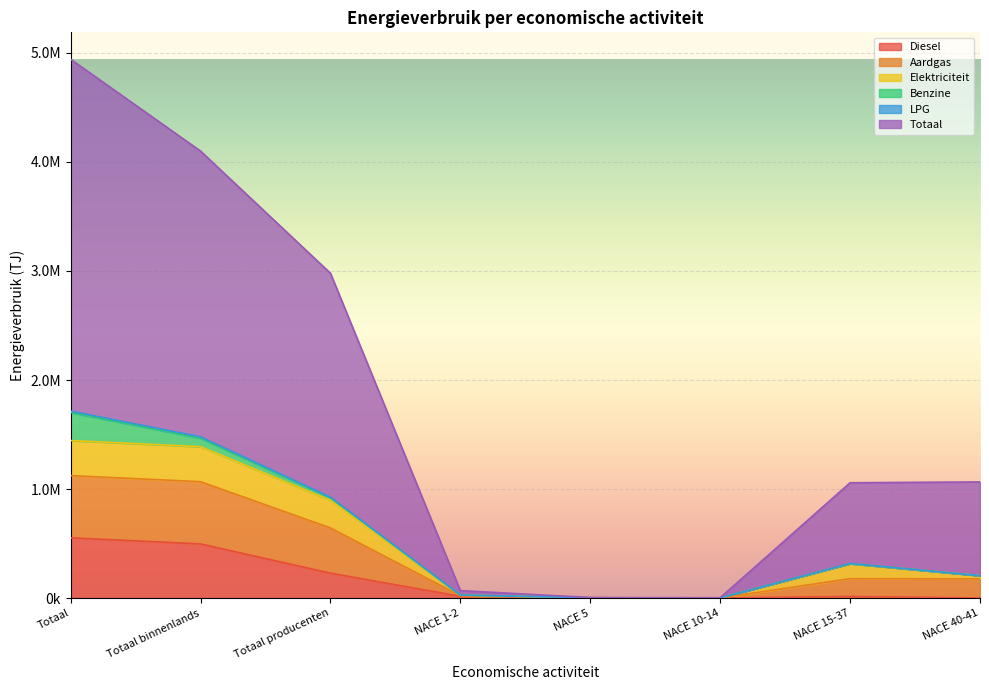

What is the label of the 7th point from the right?

Totaal binnenlands